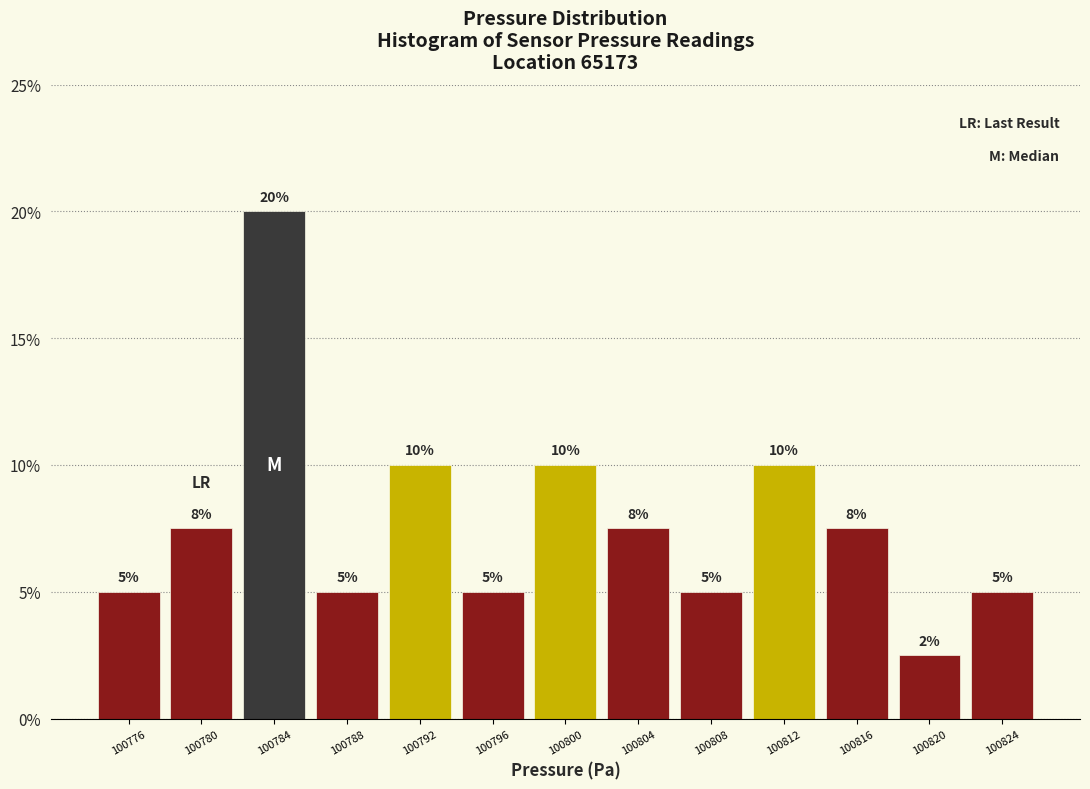

Over which range of the x-axis is the bar tallest?

100782.5 to 100786.5